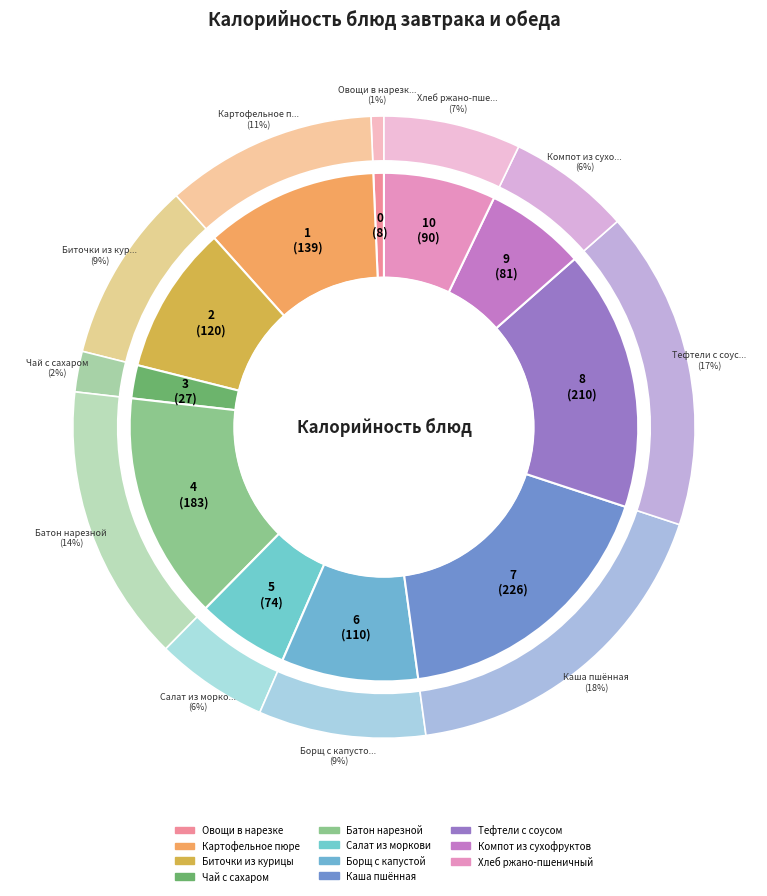

Is the sum of Биточки из курицы and Хлеб ржано-пшеничный greater than half?

No